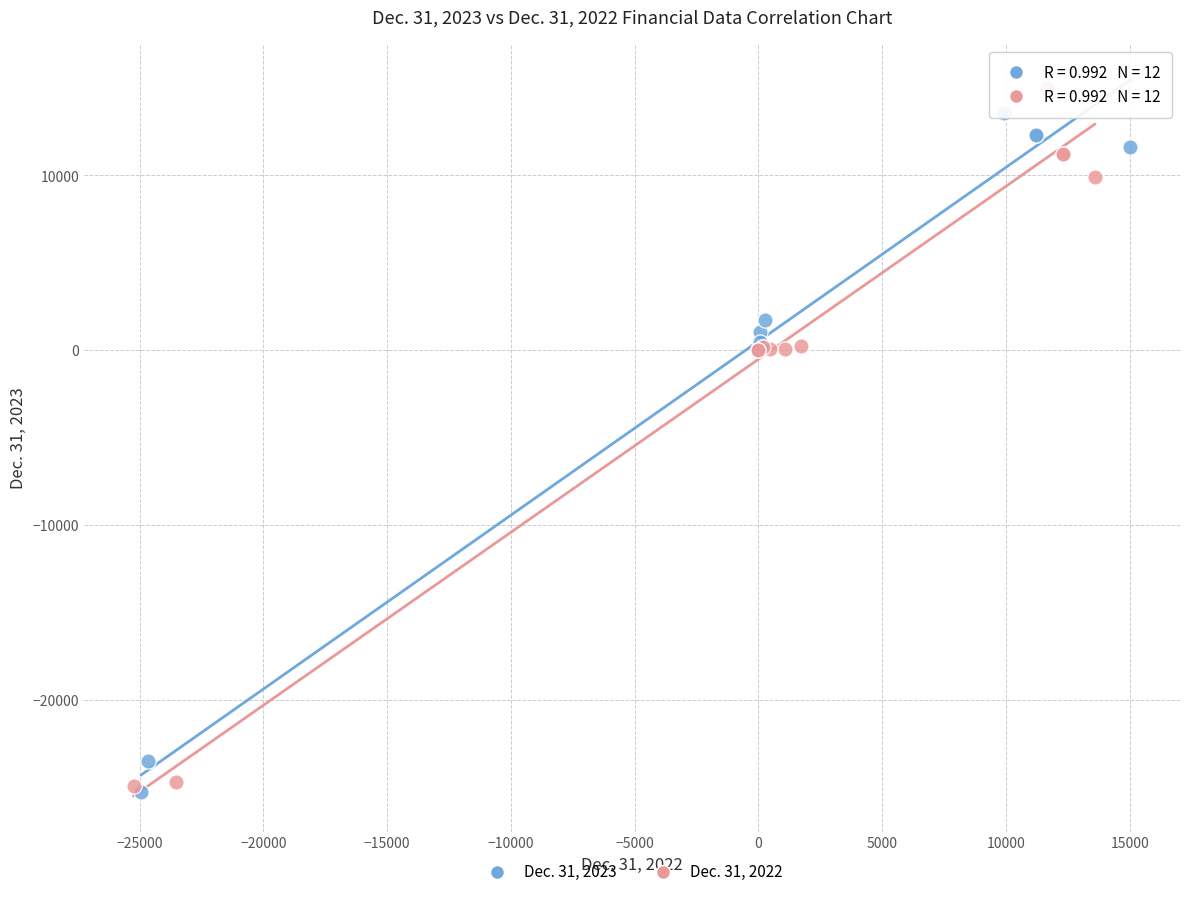

Which series has the largest Y range (max minus min)?

Dec. 31, 2022